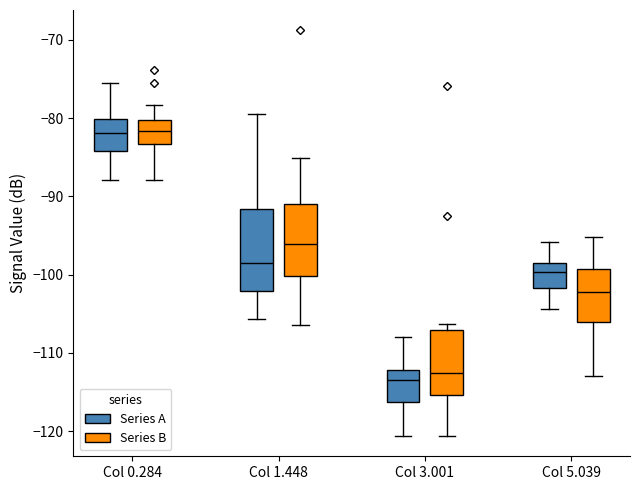

Reading left to right, transcribe this box plot: for each box, give where its median line is, the range the box spans, and where its two whiskers end, as read against the y-axis. The values are not printed on the chart, so give them approximately, as read against the axis.

Col 0.284 (Series A): median -82, box -84 to -80, whiskers -88 to -75
Col 0.284 (Series B): median -82, box -83 to -80, whiskers -88 to -78
Col 1.448 (Series A): median -98, box -102 to -92, whiskers -106 to -79
Col 1.448 (Series B): median -96, box -100 to -91, whiskers -106 to -85
Col 3.001 (Series A): median -113, box -116 to -112, whiskers -121 to -108
Col 3.001 (Series B): median -112, box -115 to -107, whiskers -121 to -106
Col 5.039 (Series A): median -100, box -102 to -99, whiskers -104 to -96
Col 5.039 (Series B): median -102, box -106 to -99, whiskers -113 to -95